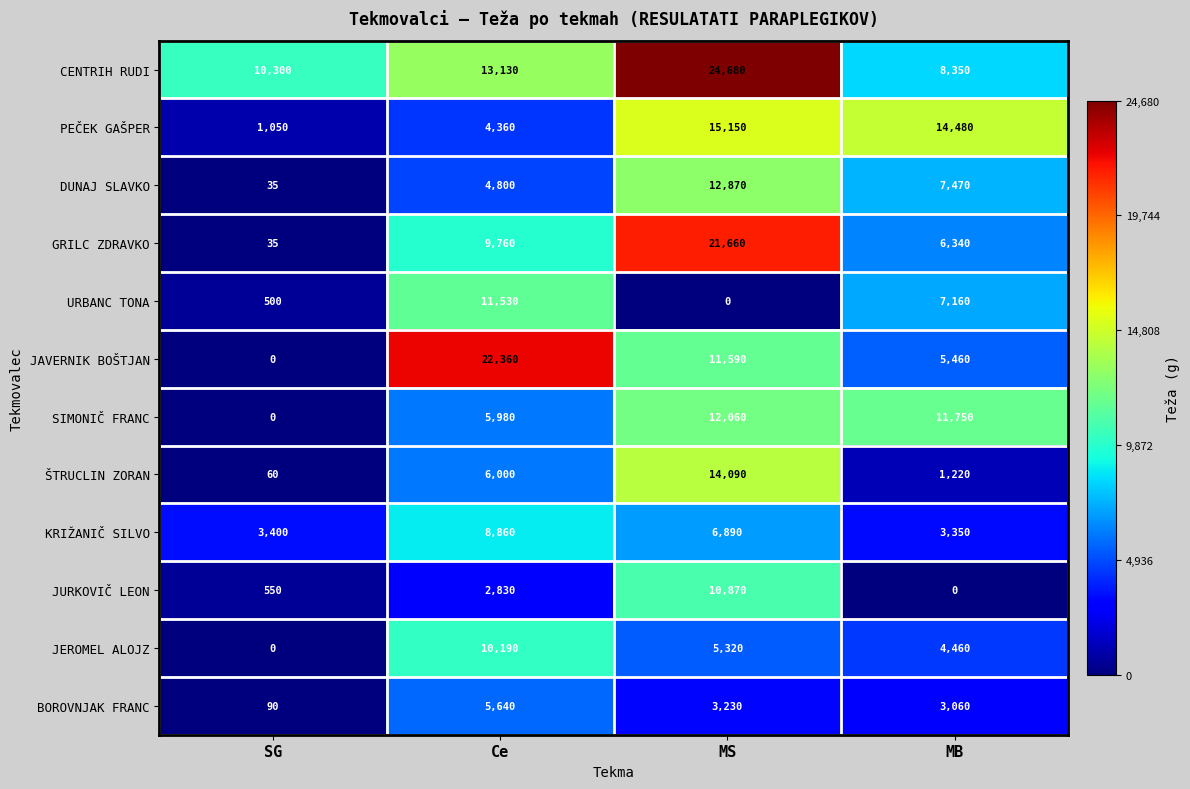

List the series in order of their peak value, highest first.

CENTRIH RUDI, JAVERNIK BOŠTJAN, GRILC ZDRAVKO, PEČEK GAŠPER, ŠTRUCLIN ZORAN, DUNAJ SLAVKO, SIMONIČ FRANC, URBANC TONA, JURKOVIČ LEON, JEROMEL ALOJZ, KRIŽANIČ SILVO, BOROVNJAK FRANC